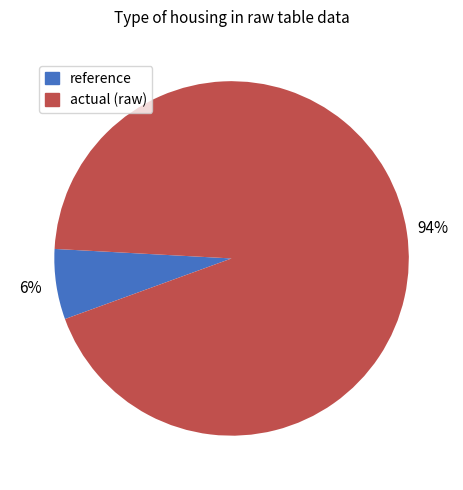

Is there a majority slice in this chart?

Yes